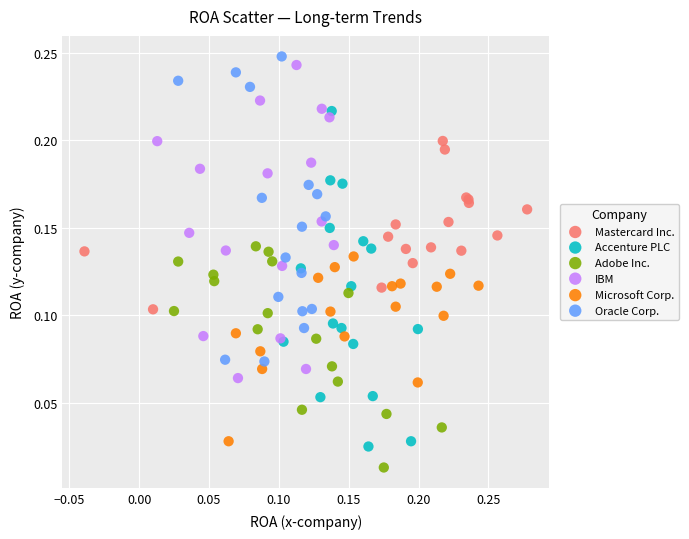

Which series contains the lowest Y value?

Adobe Inc.